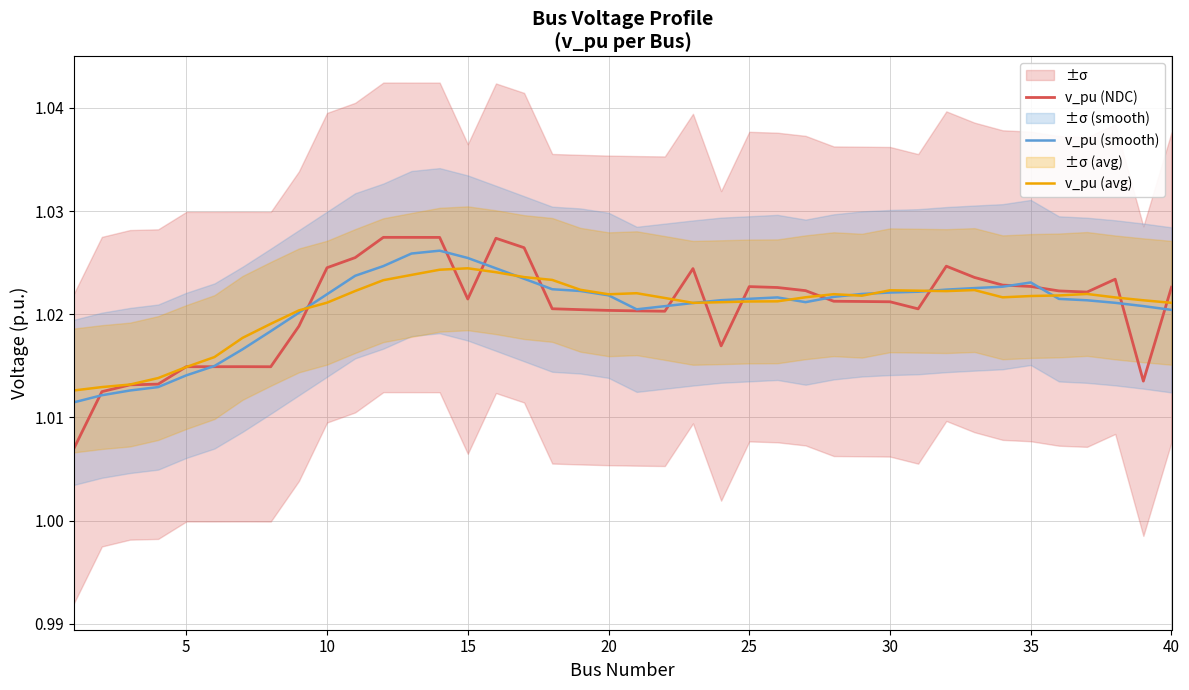

List the series in order of their peak value, highest first.

v_pu (NDC), v_pu (smooth), v_pu (avg)